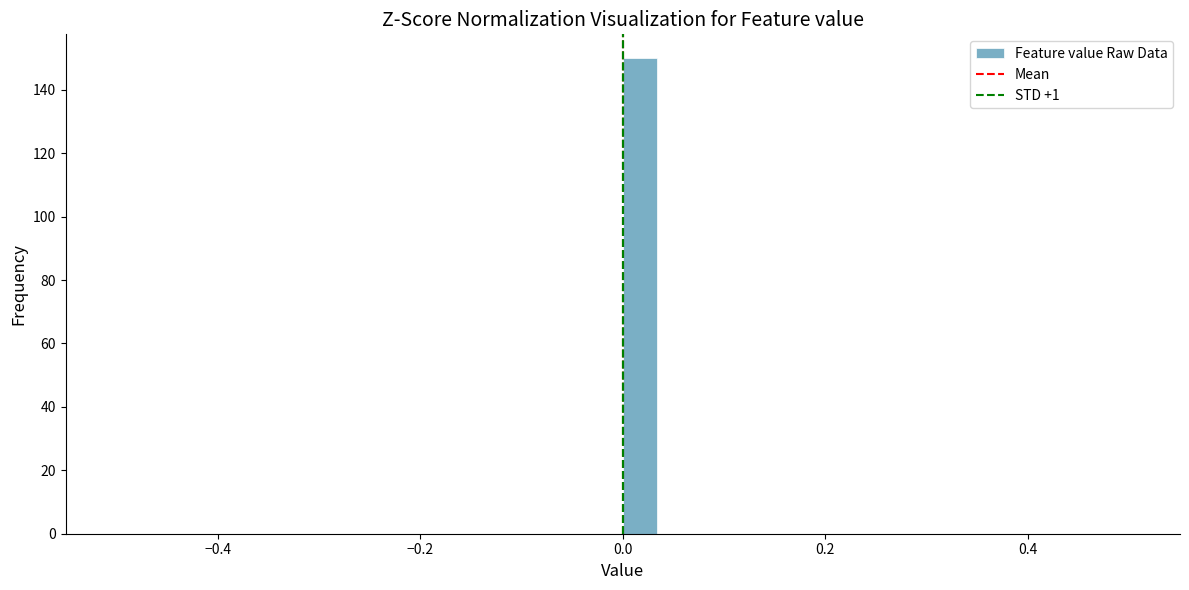

Around what value on the x-axis is the tallest bar? Give the approximate position of its centre, as read against the axis.

0.02